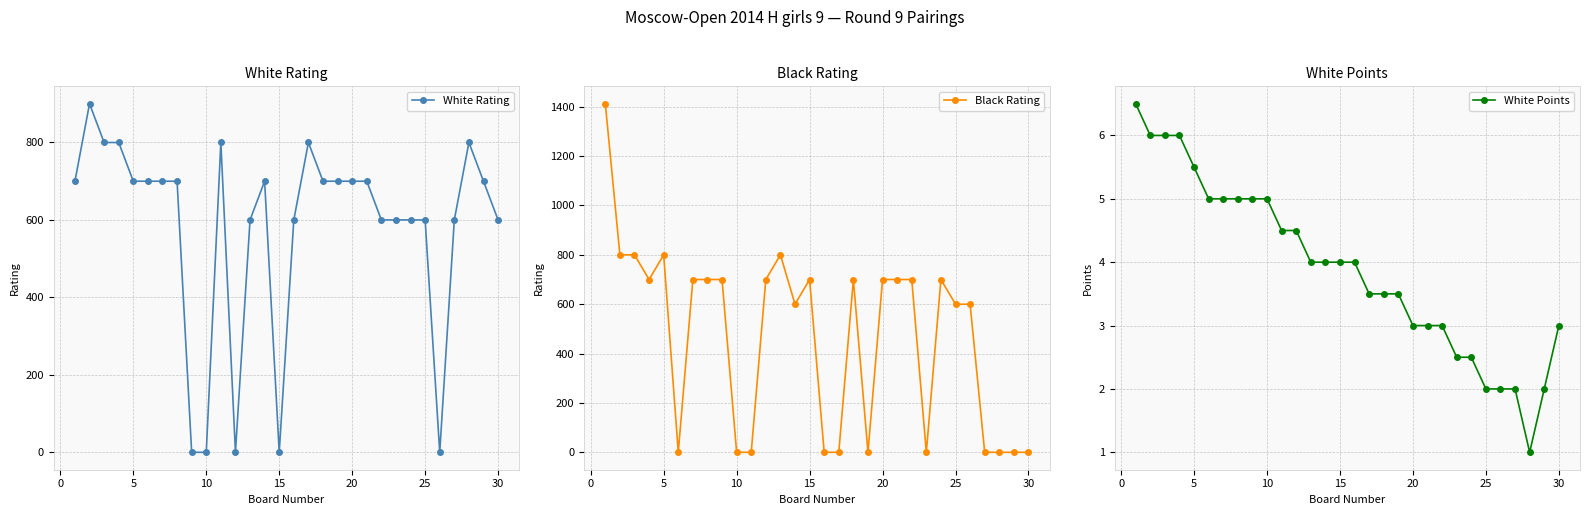

Rank the categories by White Points value from lowest to highest.

27, 24, 25, 26, 28, 22, 23, 19, 20, 21, 29, 16, 17, 18, 12, 13, 14, 15, 10, 11, 20, 25, 30, 35, 9, 15, 0, 5, 10, −5